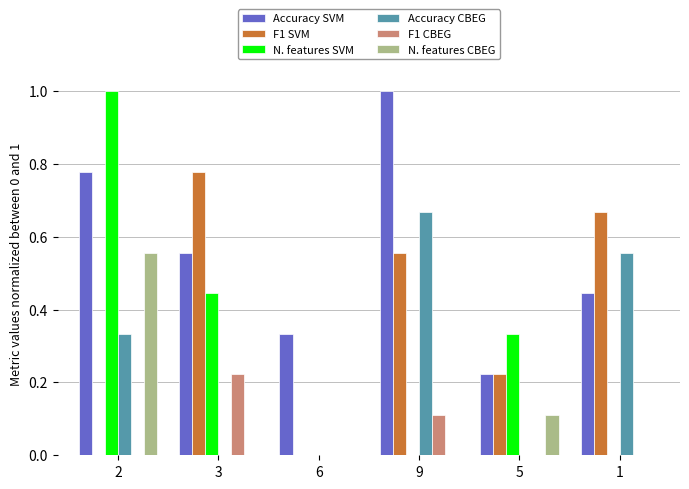

How many series are shown in this chart?

6